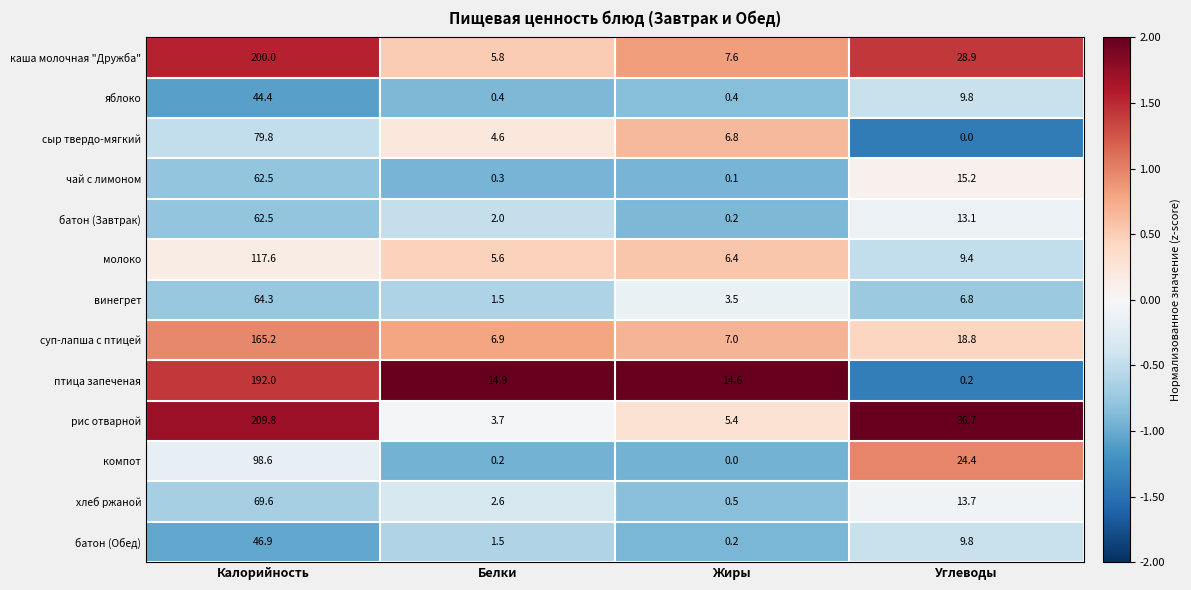

What is the total value across all series at Жиры?

52.7